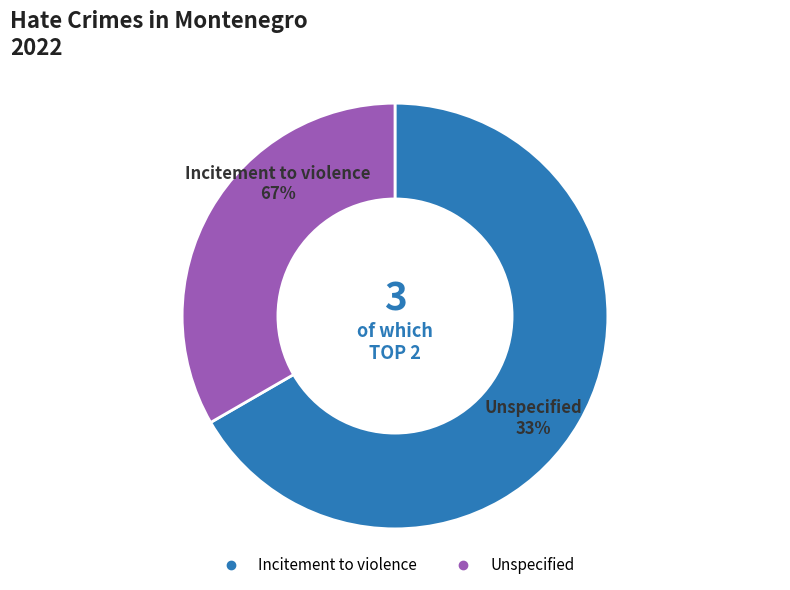

Which slice is the largest?

Incitement to violence